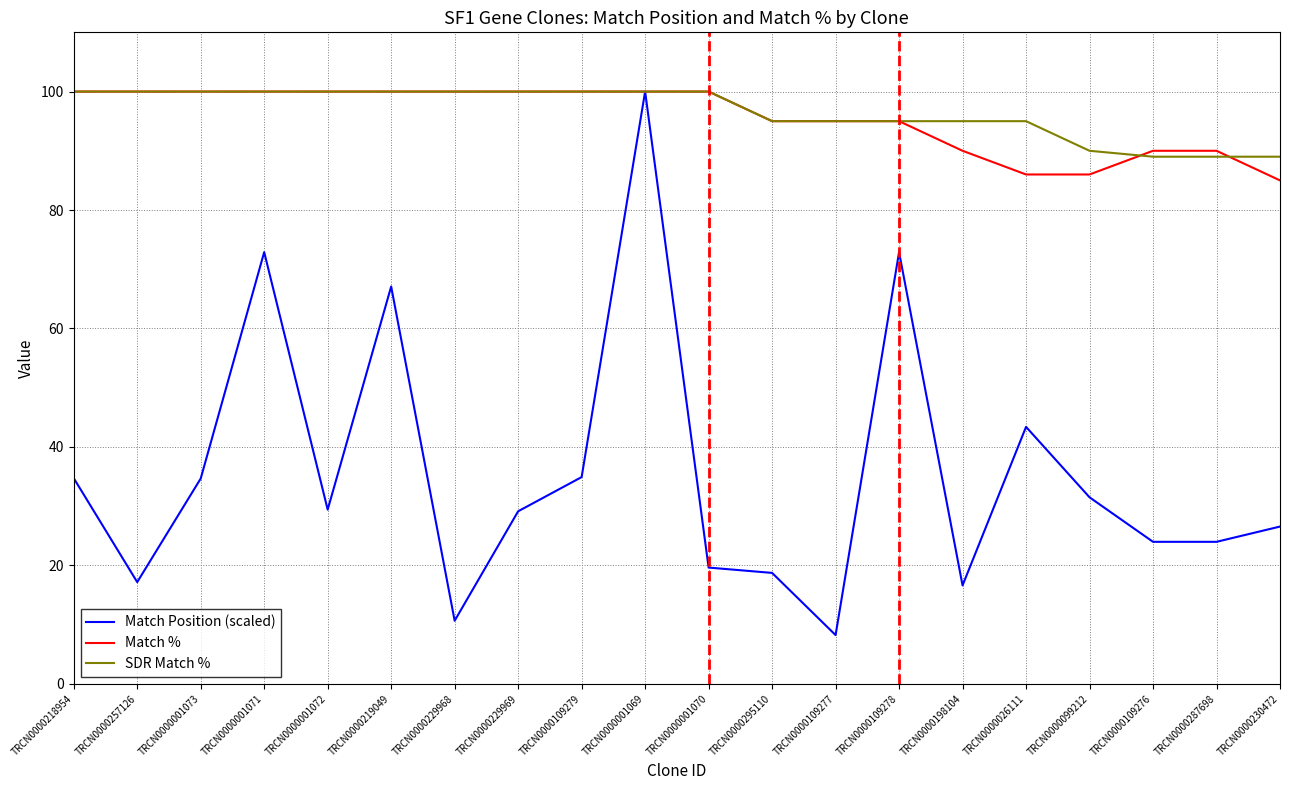

Count the Match % values in the range 90 to 100.

17